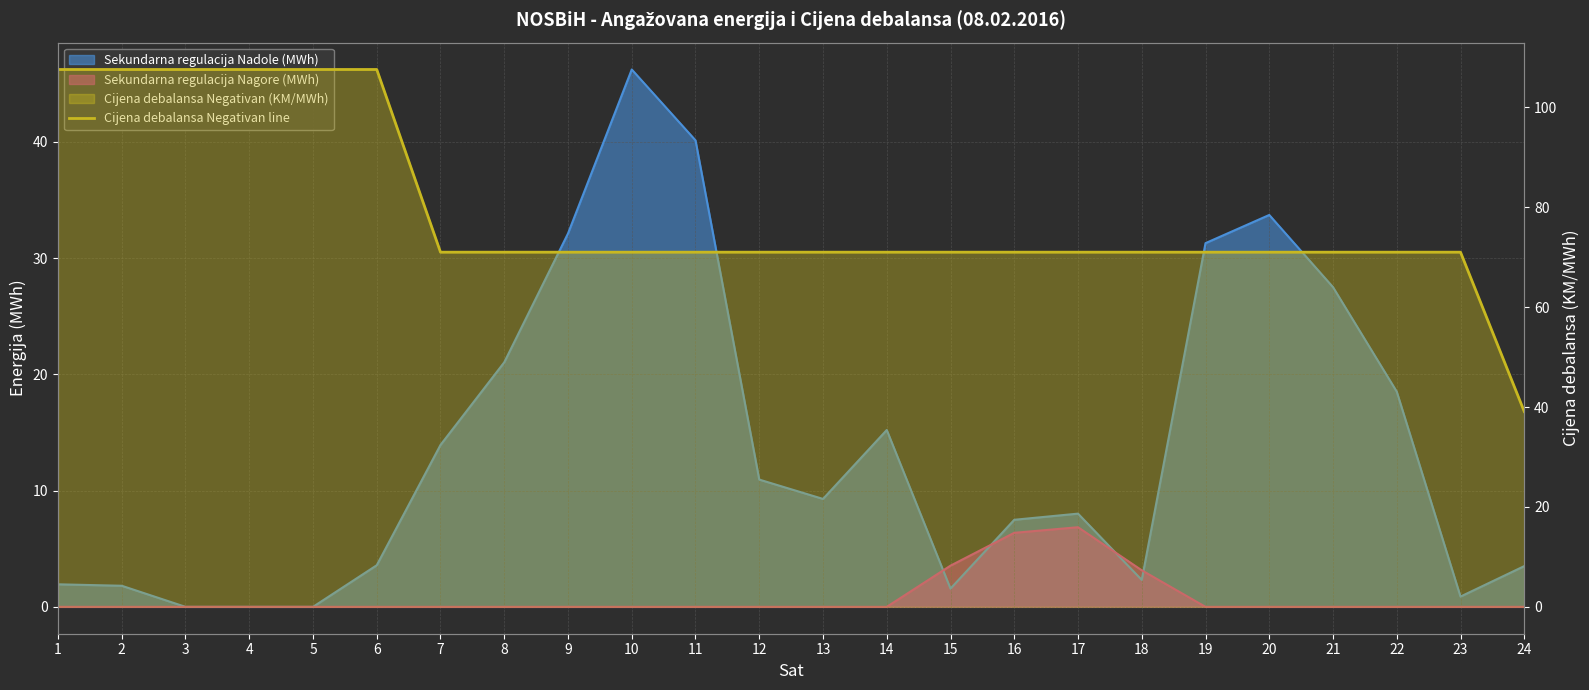

The value at 5 is 189.8. True or false?

False